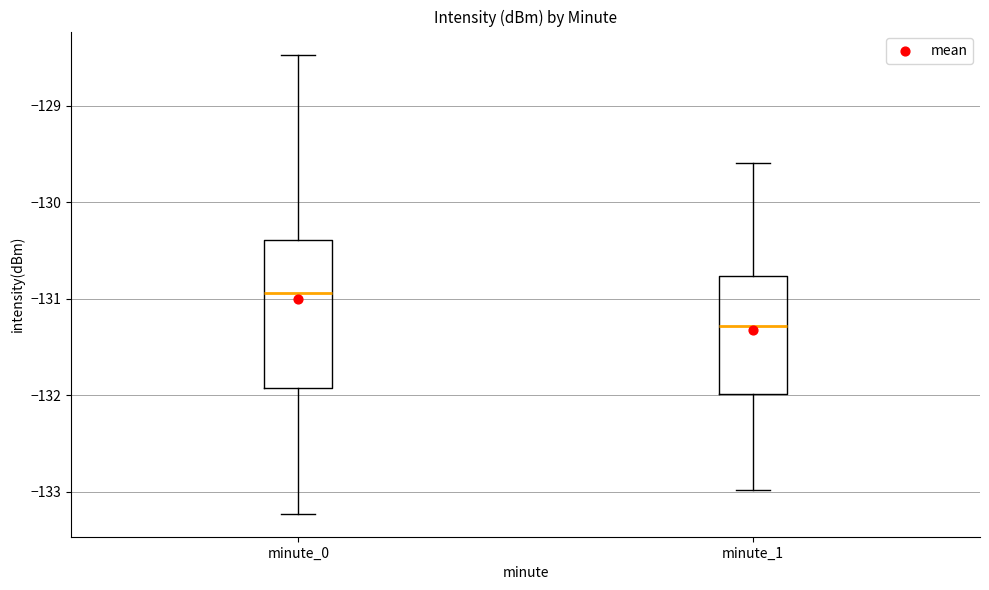

Which box is the tallest, from its lower edge to its upper edge?

minute_0